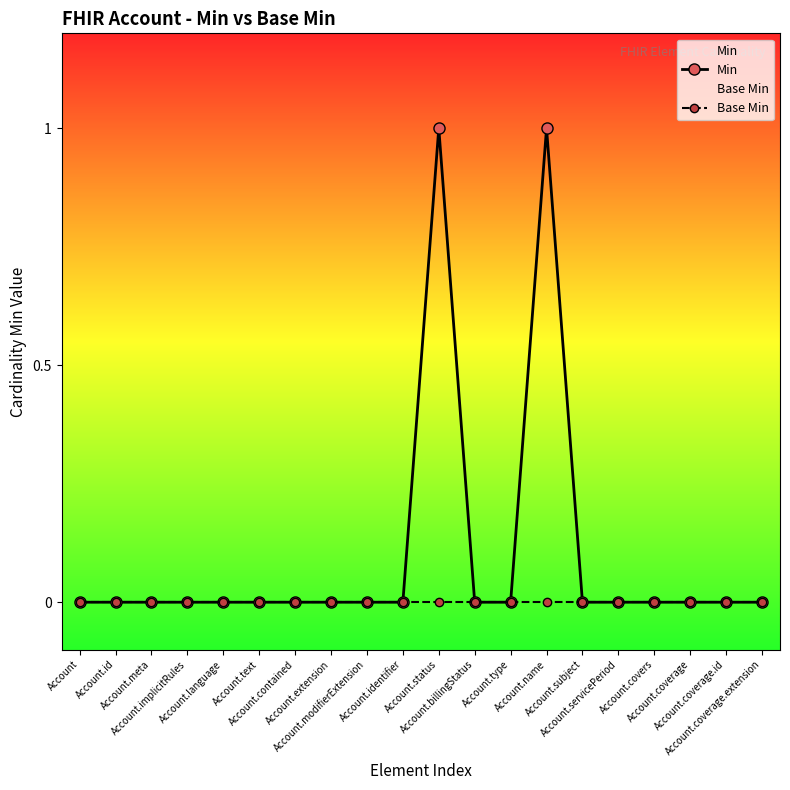

What position from the left is Account.covers?

17